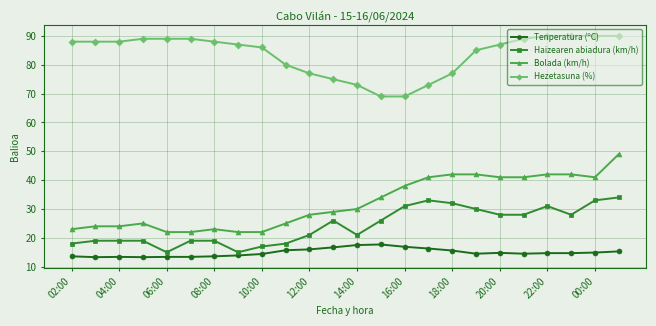

At how many categories does at least one series exceed 52?

24